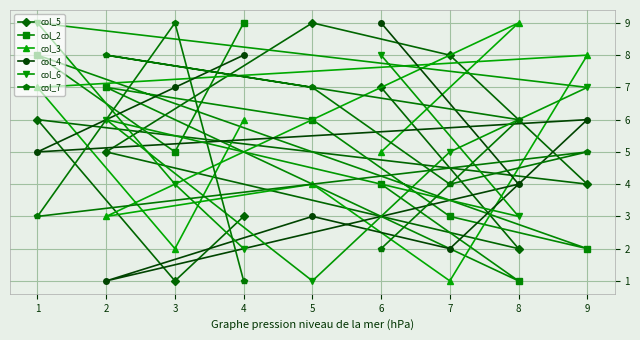

The col_2 series shows 2 at 9. True or false?

True